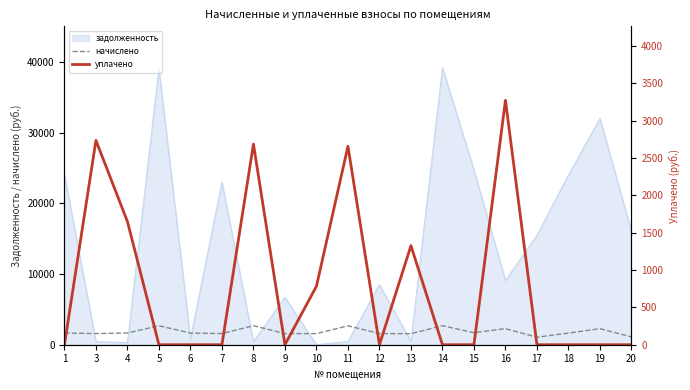

Between which two adjacent categories do задолженность and начислено first intersect?

1 and 3